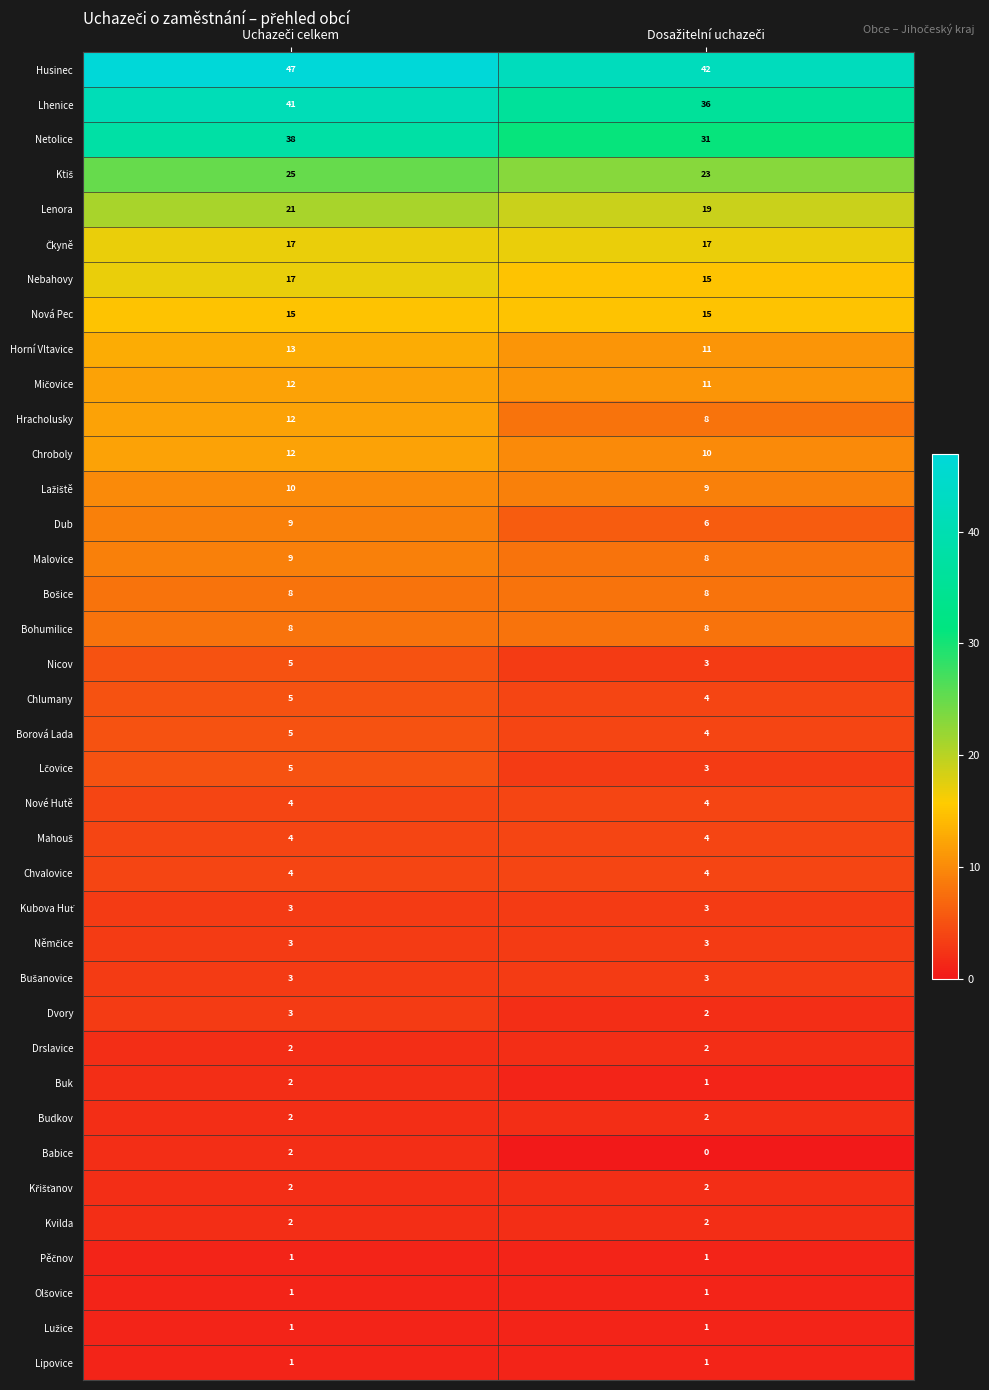

Which series has the largest total across all categories?

Husinec